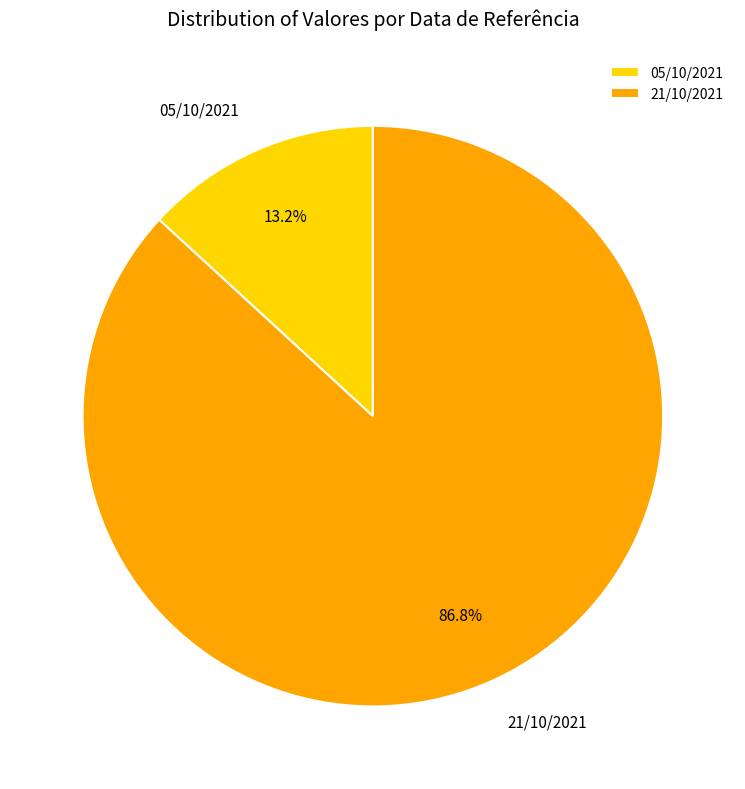

How many slices are in this pie chart?

2